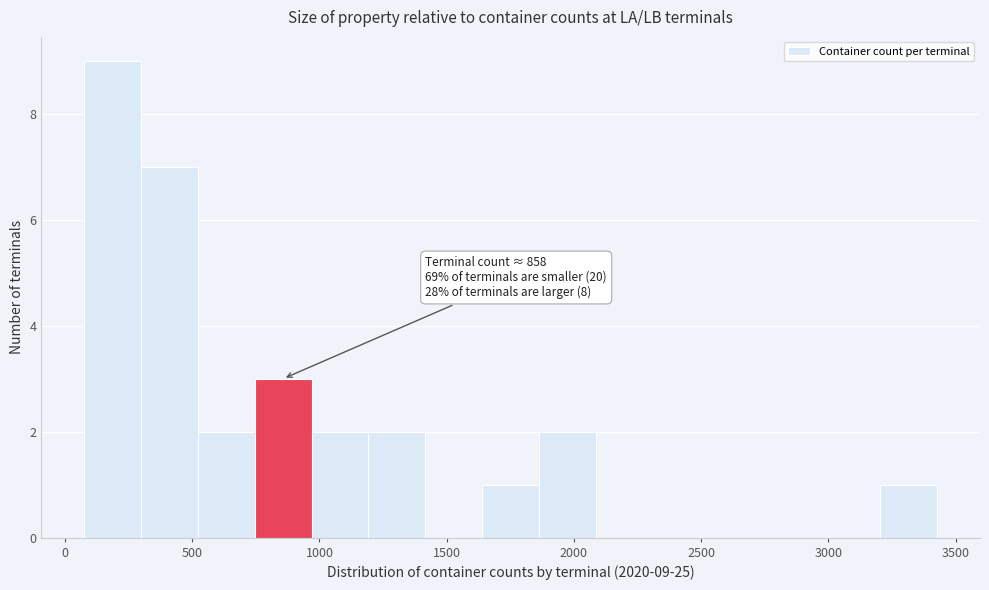

Over which range of the x-axis is the bar tallest?

100 to 300